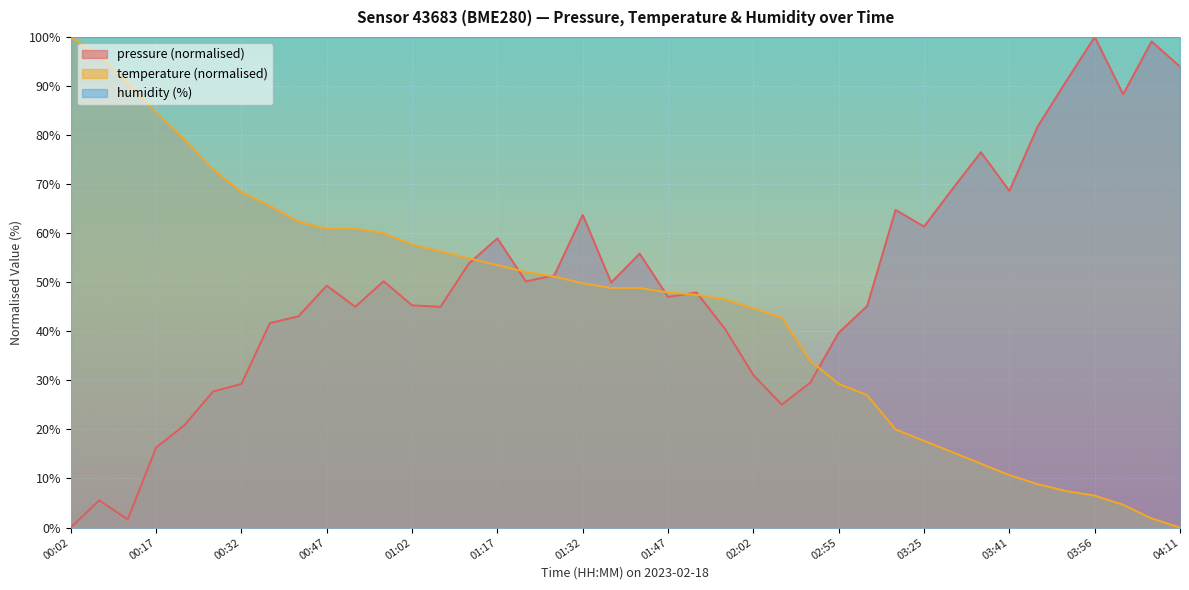

Reading left to right, what are all the values shown in this chart?

pressure: 0.0	5.5	1.6	16.3	20.9	27.7	29.3	41.7	43.0	49.3	45.0	50.2	45.3	45.0	53.9	58.9	50.2	51.4	63.7	49.9	55.8	47.0	47.9	40.5	31.1	25.0	29.5	39.7	45.2	64.7	61.3	69.0	76.5	68.6	81.8	91.0	100.0	88.3	99.1	94.0
temperature: 100.0	96.3	90.7	84.7	79.1	73.0	68.4	65.6	62.3	60.9	60.9	60.0	57.7	56.3	54.9	53.5	52.1	51.2	49.8	48.8	48.8	47.9	47.4	46.5	44.7	42.8	34.0	29.3	27.0	20.0	17.7	15.3	13.0	10.7	8.8	7.4	6.5	4.7	1.9	0.0